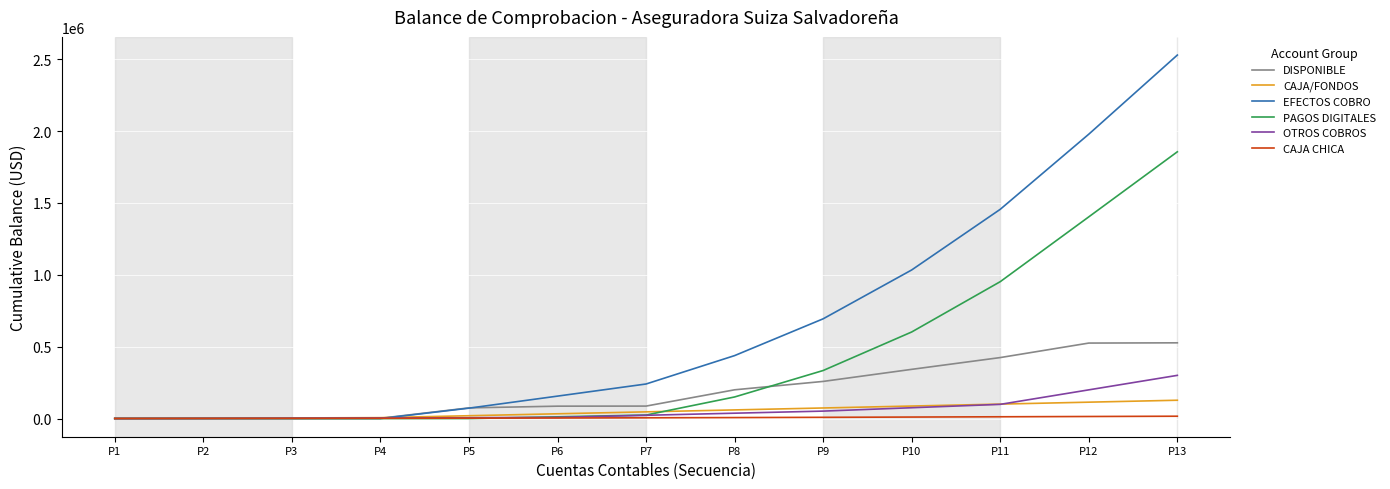

Where does the DISPONIBLE series first go above 86705?

P7